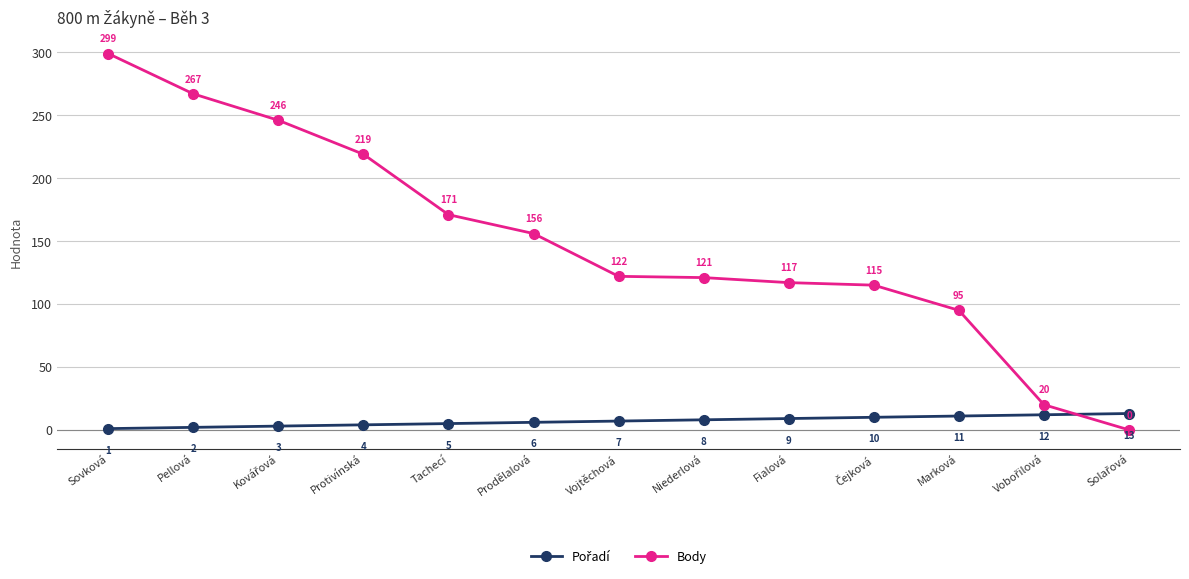

What is the difference between the highest and lowest values at Vojtěchová?

115